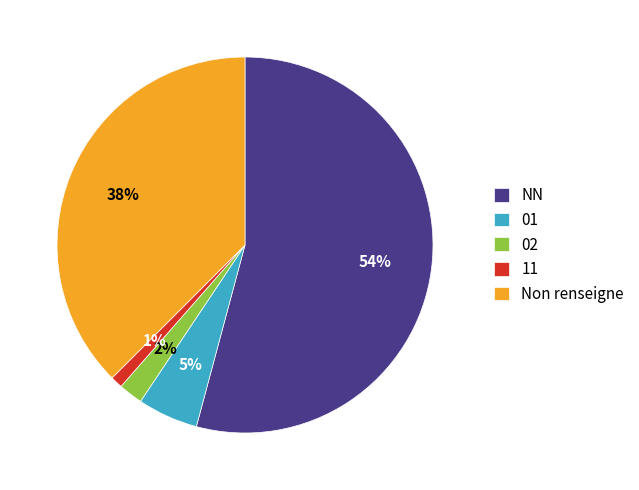

To the nearest percent, what portion does 01 represent?

5%